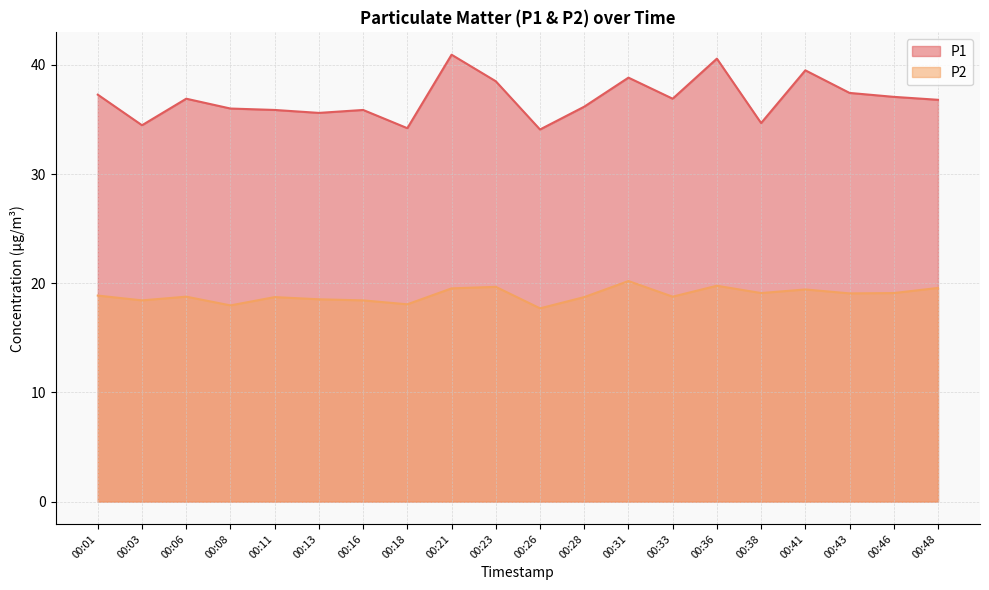

Rank the series by their average value, from highest to lowest.

P1, P2